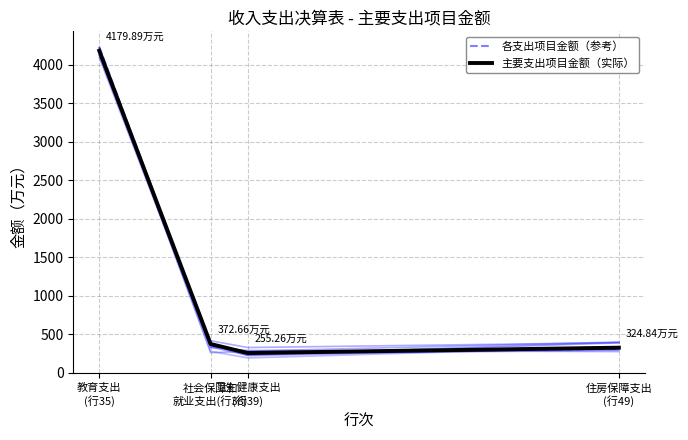

How many intersections are there between 主要支出项目金额（实际） and 各支出项目金额（参考）?

3